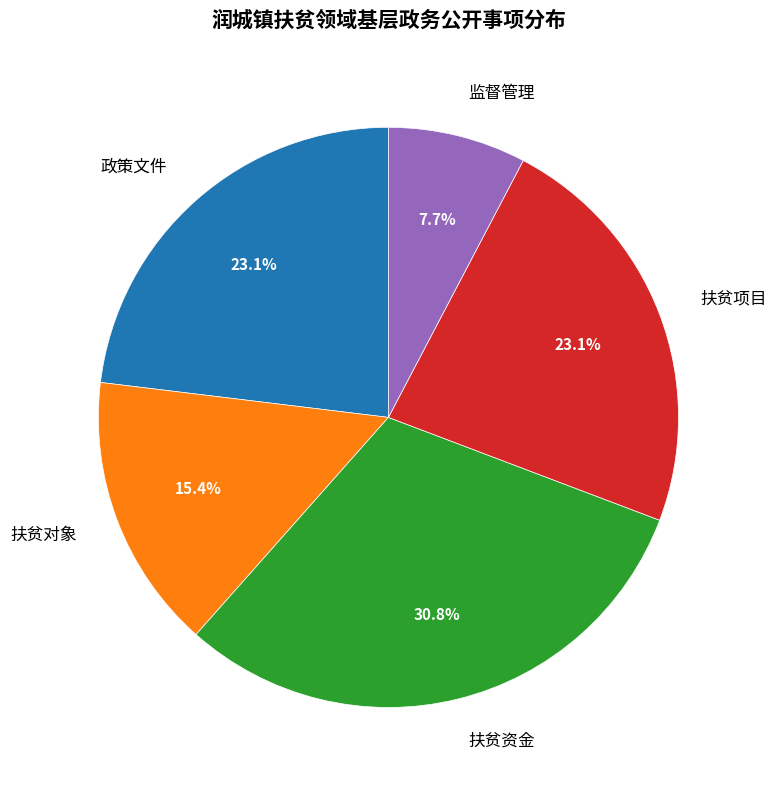

To the nearest percent, what portion does 扶贫资金 represent?

31%